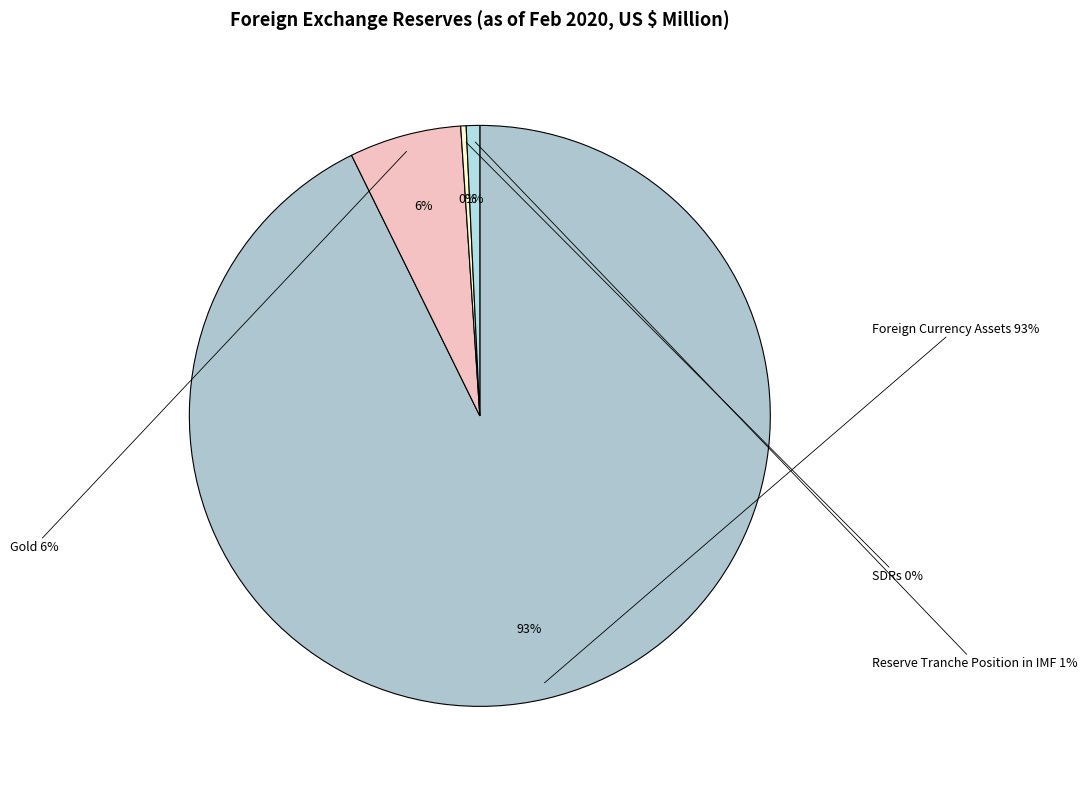

Approximately how many times larger is the value at SDRs compared to Reserve Tranche Position in IMF?

0.4